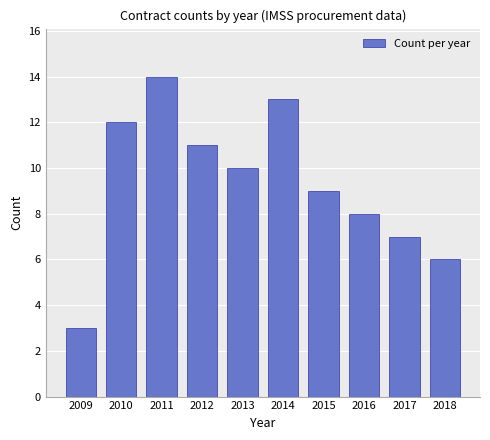

What is the difference between the second highest and second lowest values?

7